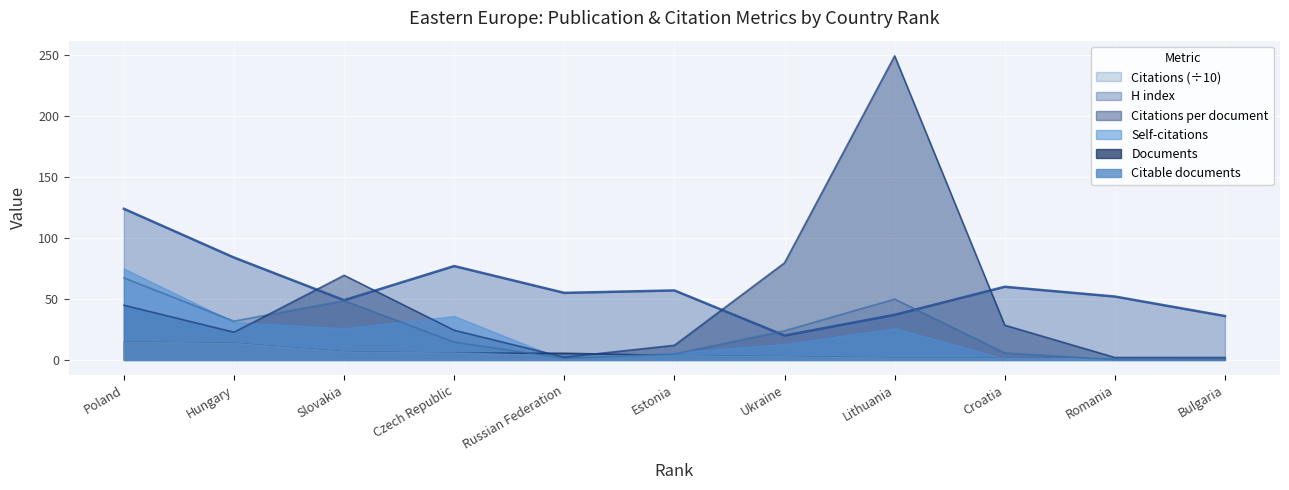

What is the lowest value of the Citations per document series?

2.0